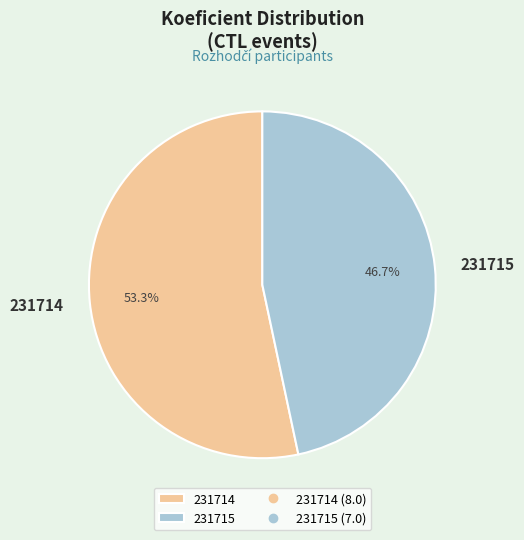

Which slice is the largest?

231714